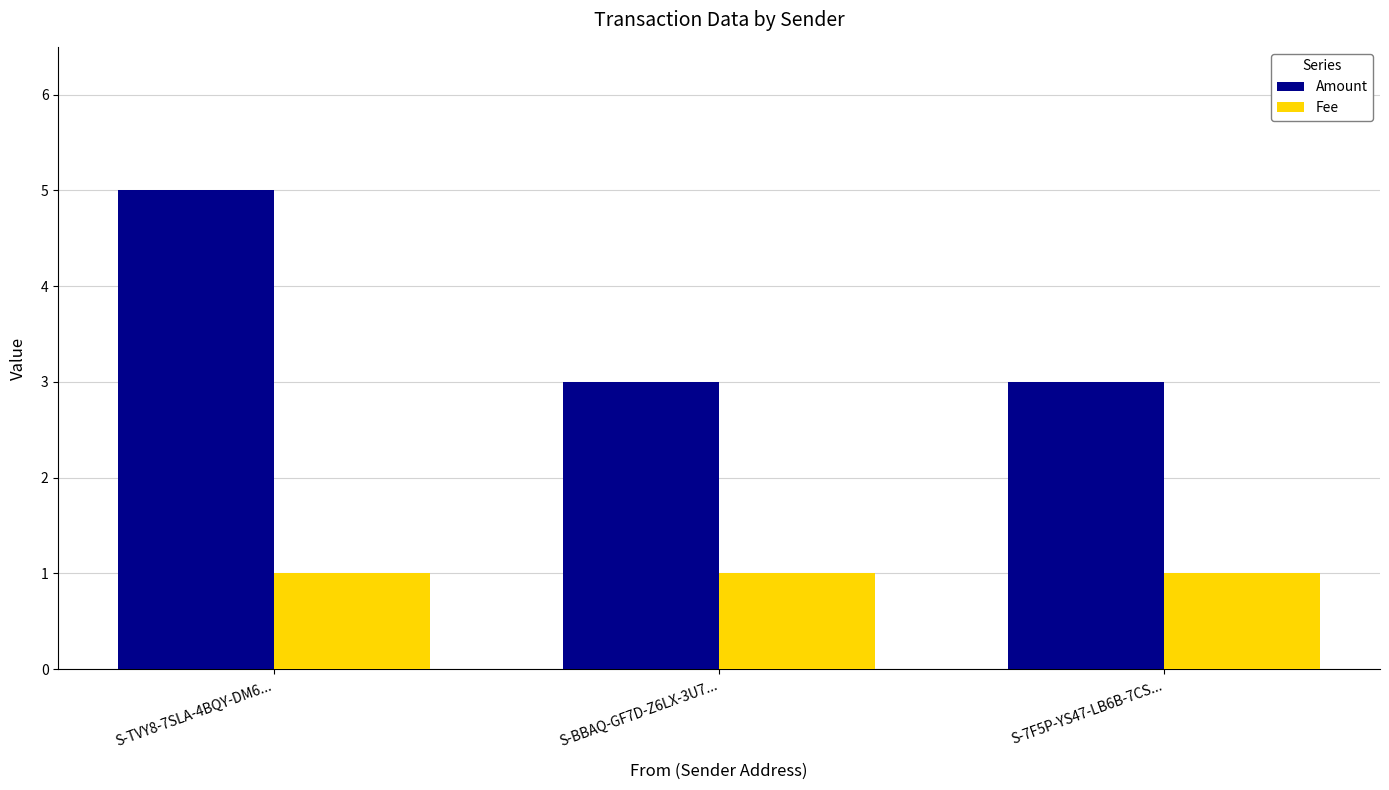

Is the value of Fee at S-7F5P-YS47-LB6B-7CS... greater than the value of Amount at S-7F5P-YS47-LB6B-7CS...?

No